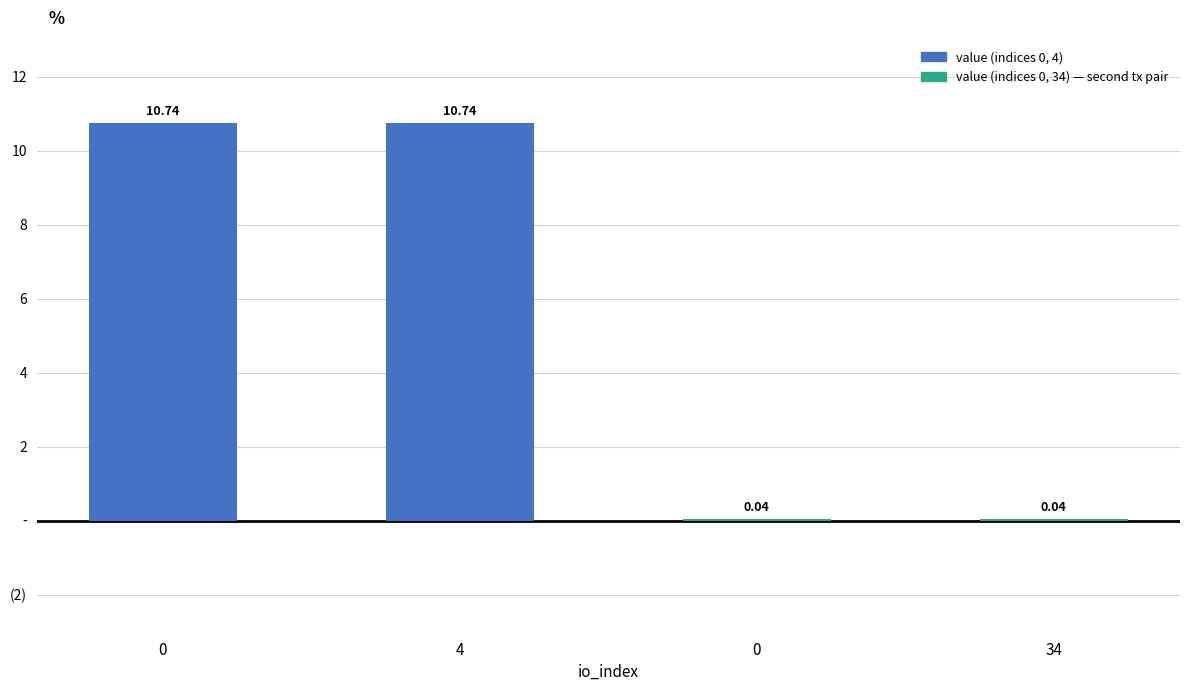

Are the bars horizontal?

No